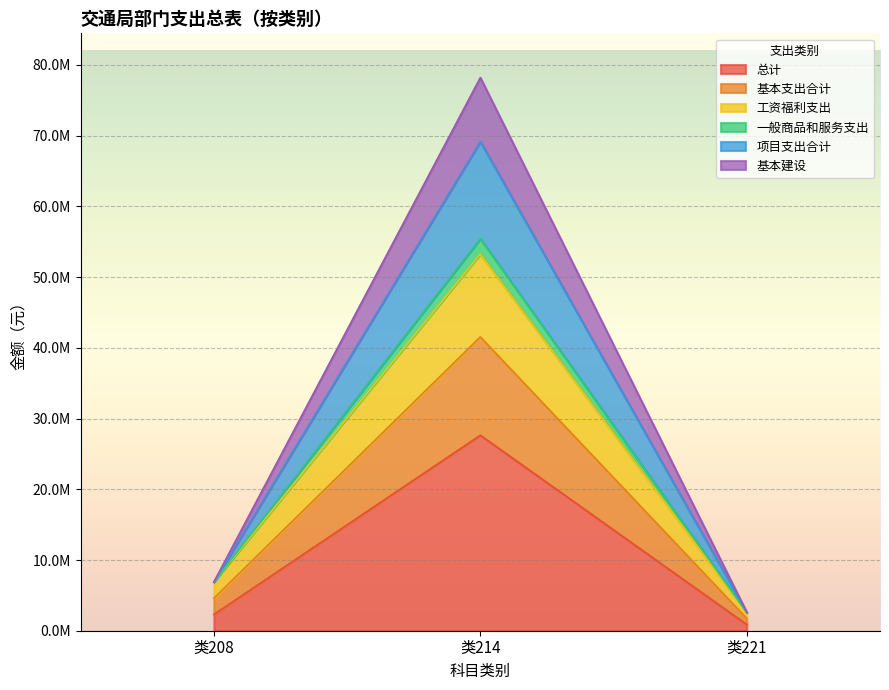

What is the value of the 基本建设 point at the 3rd from the left?

1733659.4